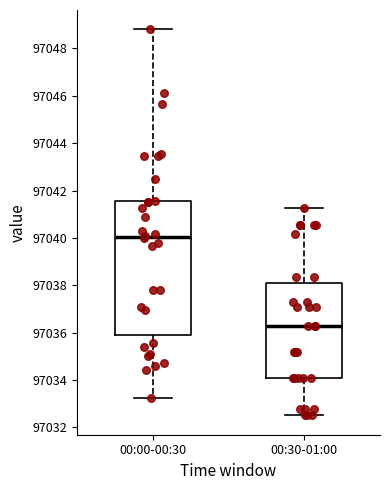

Where does the lower whisker of the box for 00:00-00:30 end on the y-axis? The values are not printed on the chart, so give them approximately, as read against the axis.

97033.2